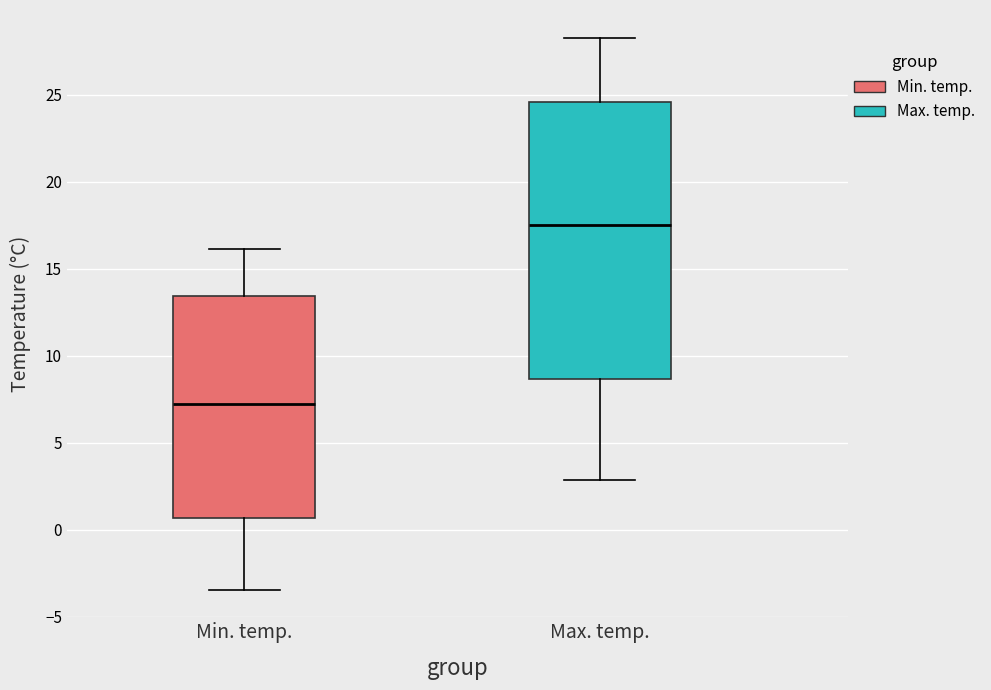

Where is the lower edge of the box for Max. temp. on the y-axis? The values are not printed on the chart, so give them approximately, as read against the axis.

8.5